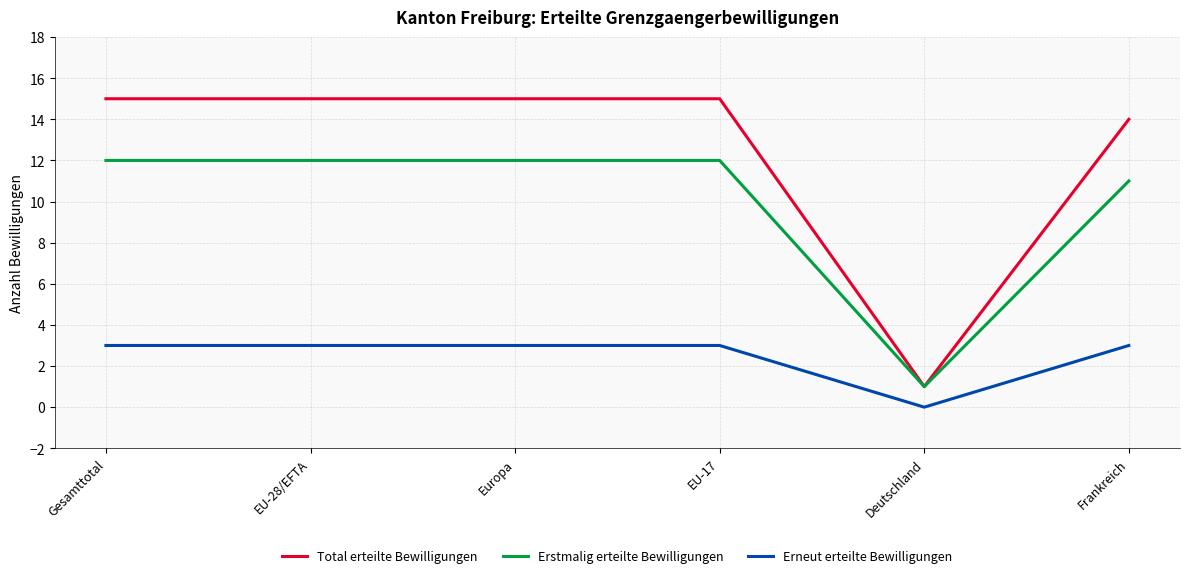

At which category does the chart reach its minimum across all series?

Deutschland